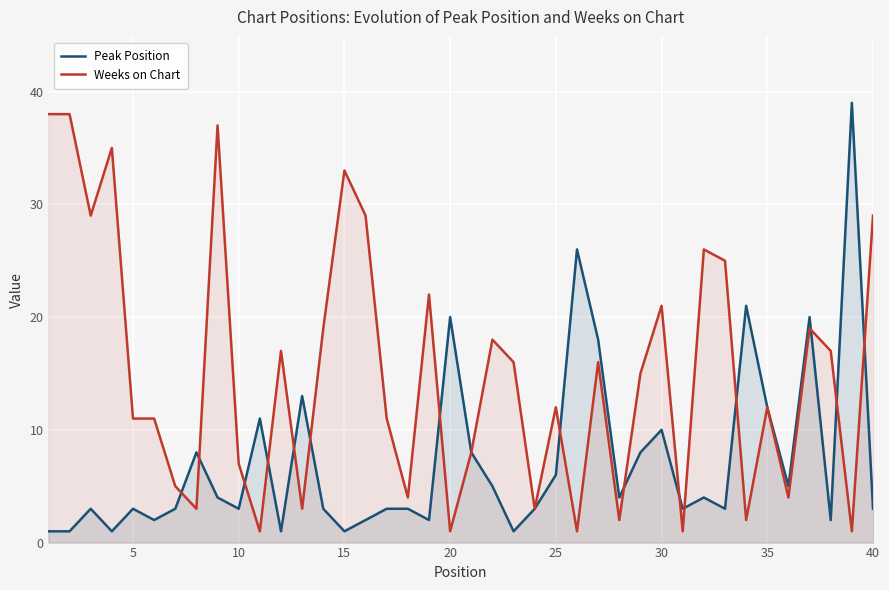

The Peak Position series shows 10 at 30. True or false?

True